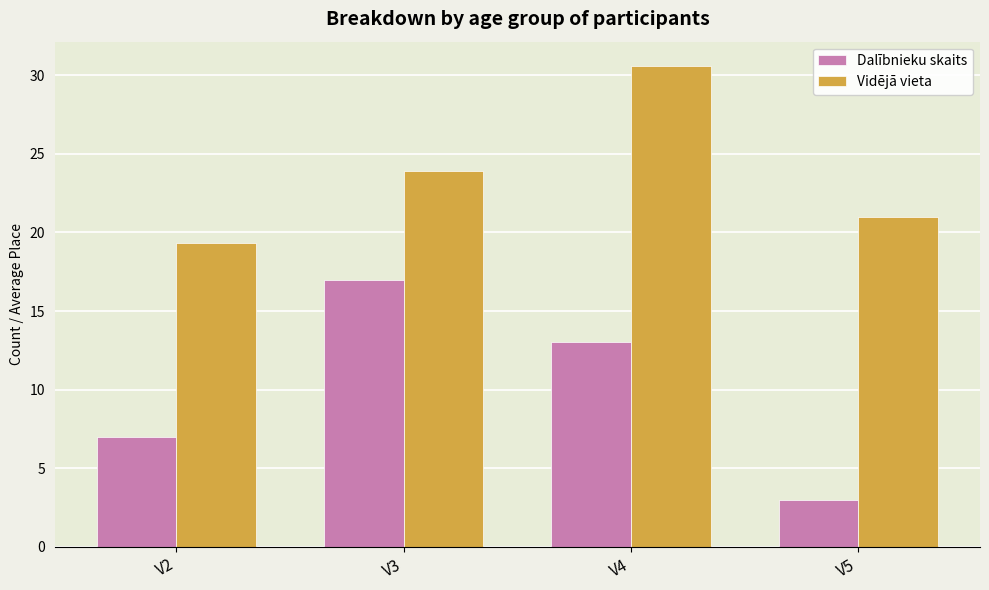

Between V2 and V4, which series saw the biggest shift?

Vidējā vieta